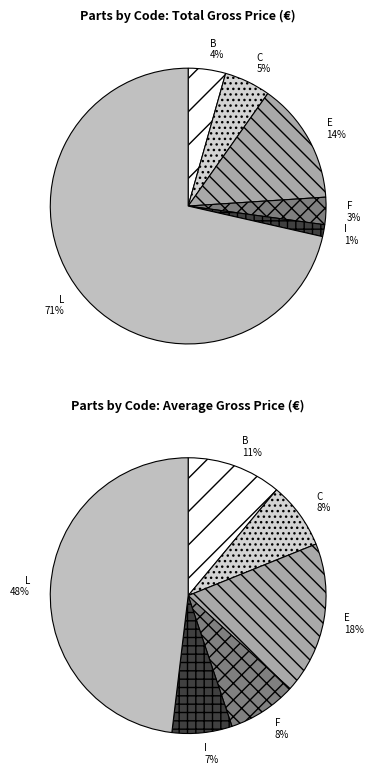

The I slice represents 9% of the pie. True or false?

False